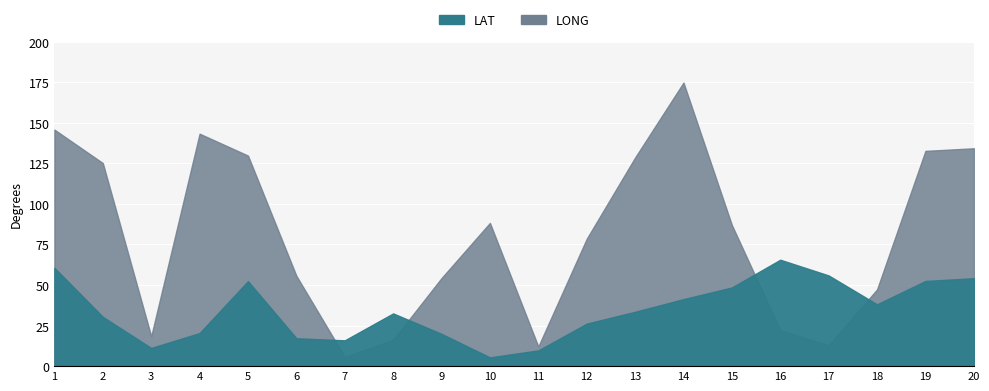

Is it true that LAT equals 9.7 at 8?

False